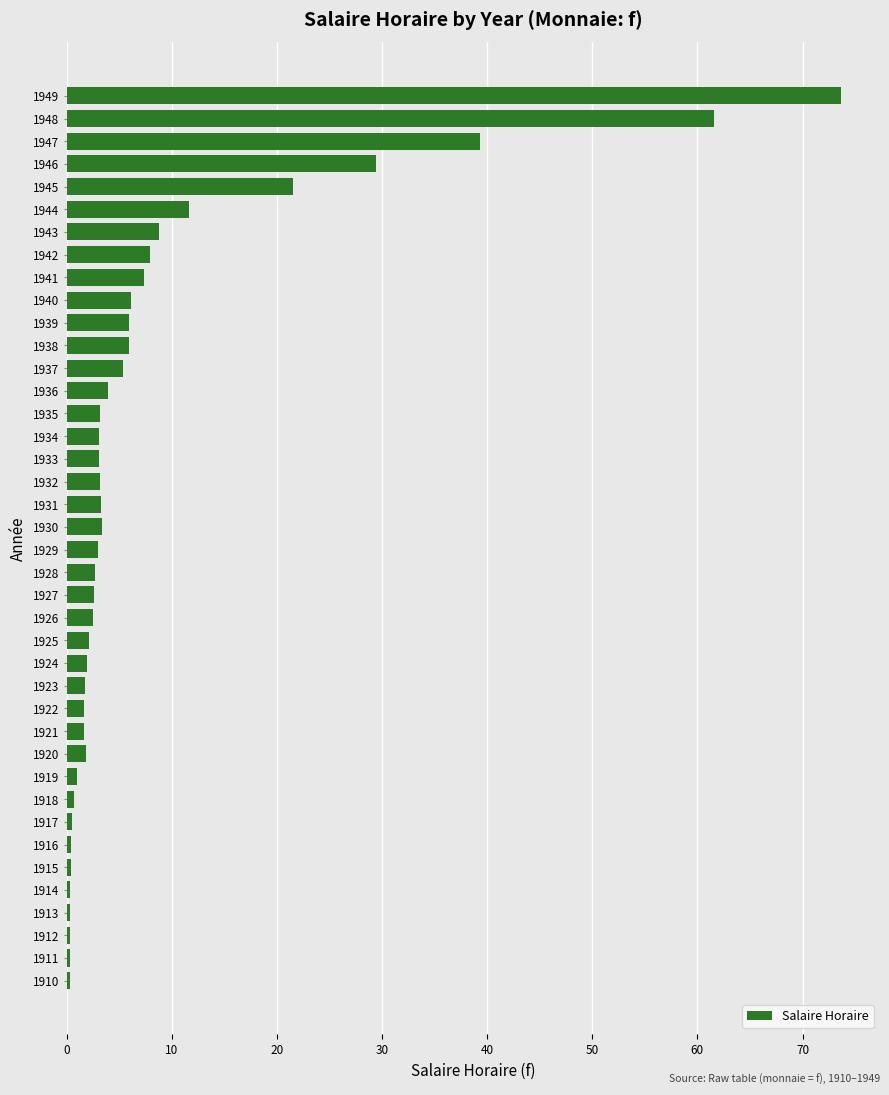

What is the average value?

8.4